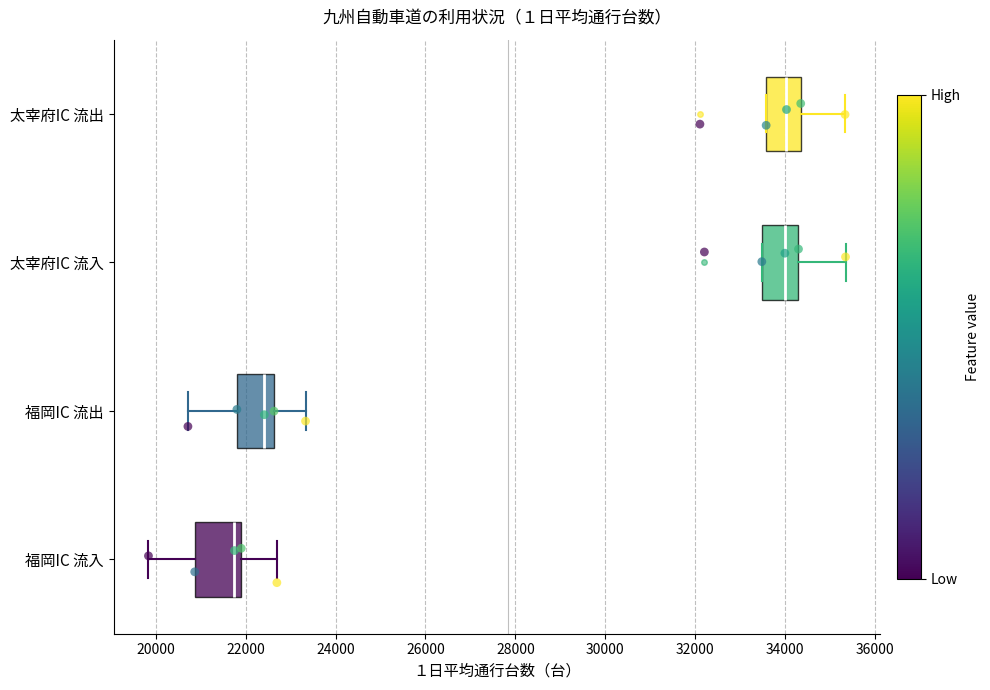

Reading bottom to top, read every box against the x-axis: the position of its median line, the range the box covers, and the ends of its whiskers. The values are not printed on the chart, so give them approximately, as read against the axis.

福岡IC 流入: median 21800 (just left of the box's right edge), box 20800 to 21800, whiskers 19800 to 22600
福岡IC 流出: median 22400, box 21800 to 22600, whiskers 20800 to 23400
太宰府IC 流入: median 34000, box 33400 to 34400, whiskers 33400 to 35400
太宰府IC 流出: median 34000, box 33600 to 34400, whiskers 33600 to 35400